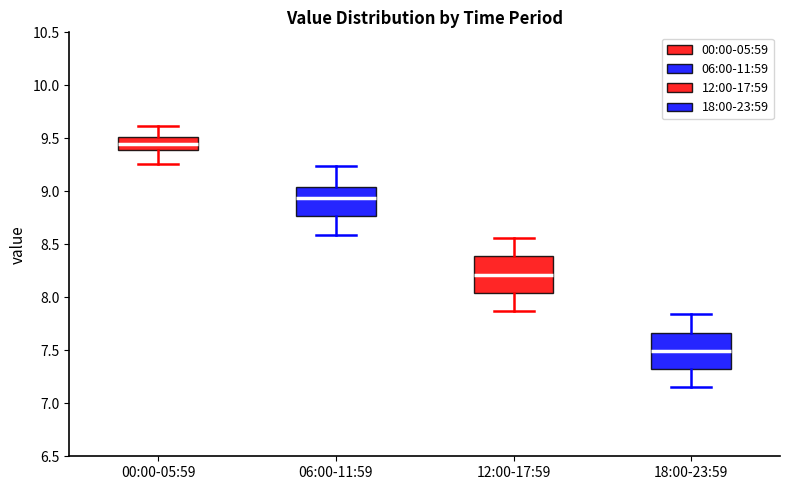

Which box's median line is the highest?

00:00-05:59